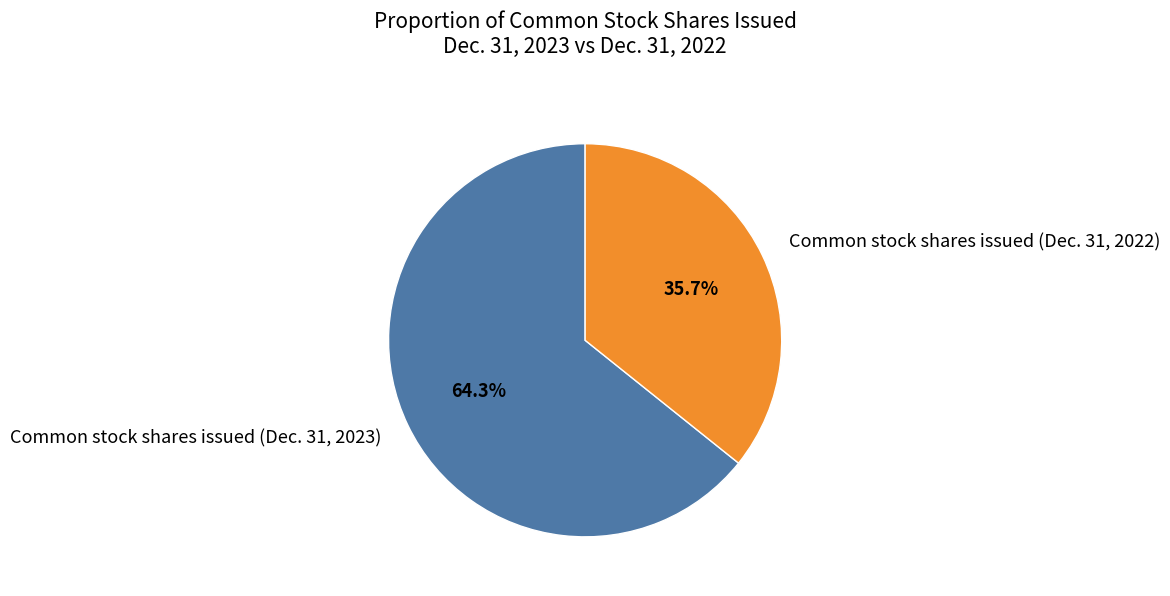

Which category has the smallest portion of the pie?

Common stock shares issued (Dec. 31, 2022)